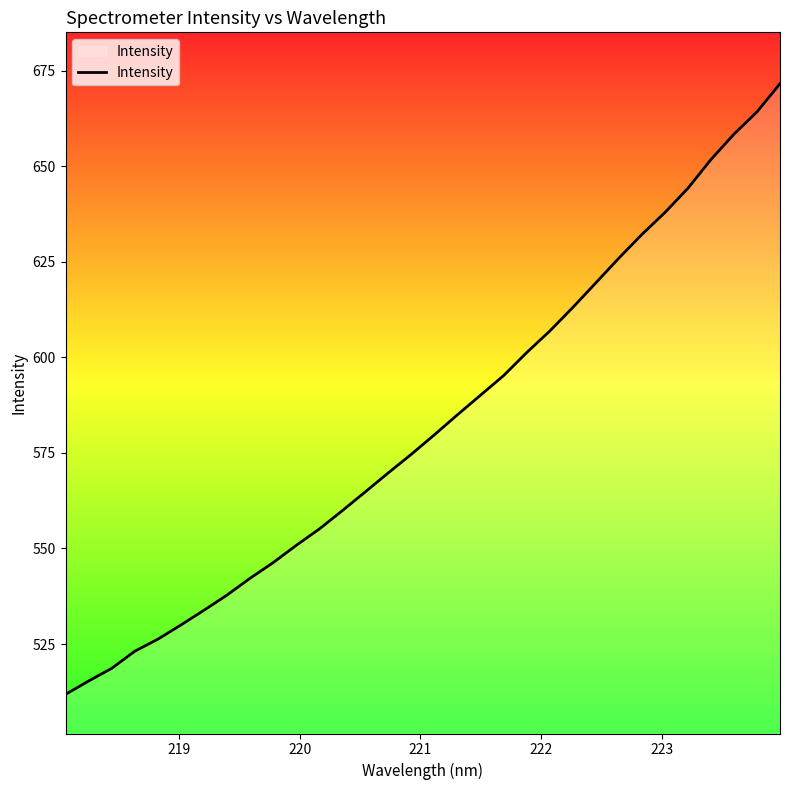

Reading right to left, what are all the values shown in this chart?

671.6	664.2	658.4	651.7	644.2	637.9	632.1	625.9	619.5	613.0	606.9	601.3	595.2	590.1	585.0	579.8	574.7	569.8	564.8	559.9	555.1	550.8	546.3	542.2	537.8	533.8	530.0	526.3	523.1	518.6	515.3	511.8